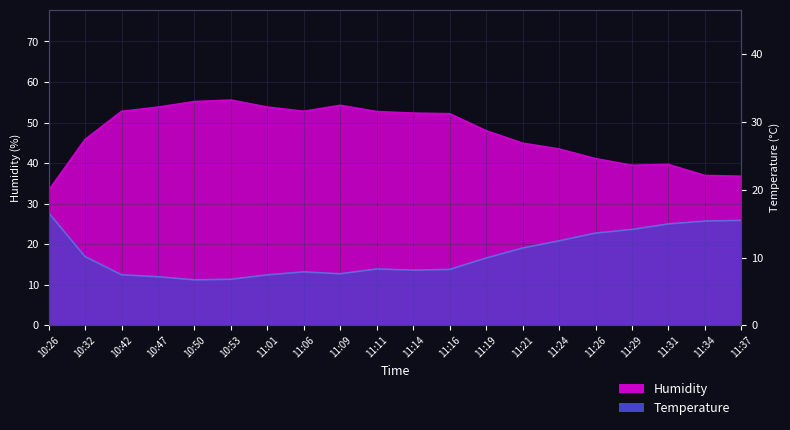

What position from the right is 10:42?

18